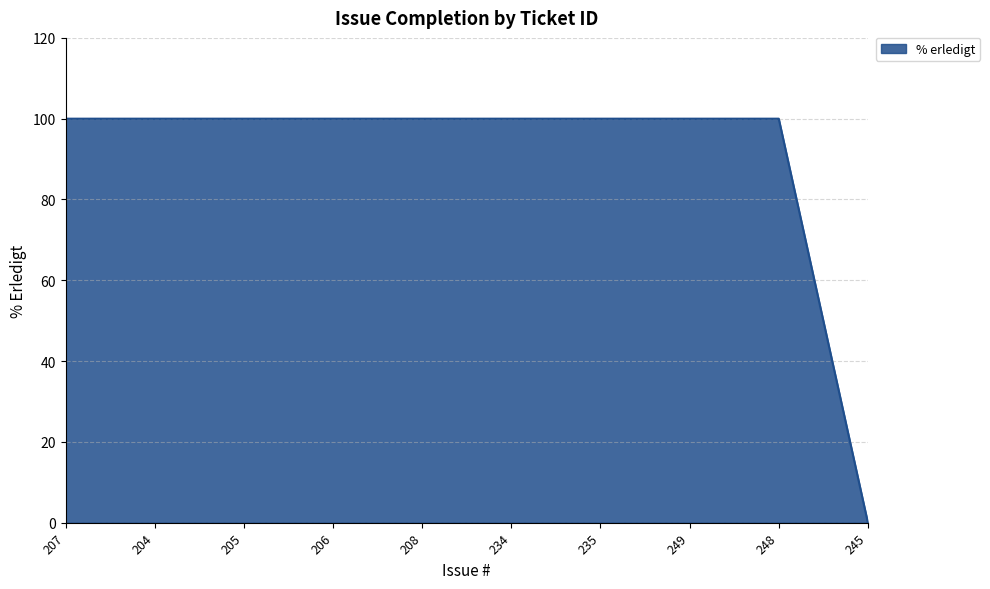

Reading left to right, list all the values displayed in this chart.

207=100	204=100	205=100	206=100	208=100	234=100	235=100	249=100	248=100	245=0